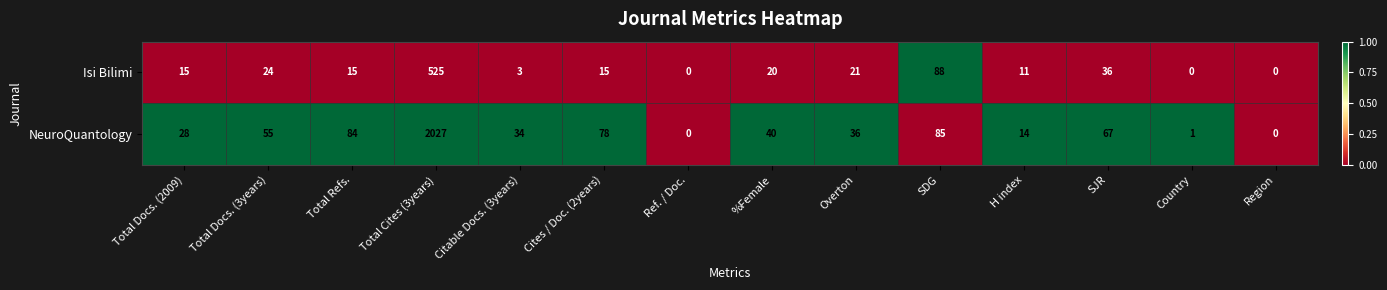

Which series has the largest range (max minus min)?

NeuroQuantology